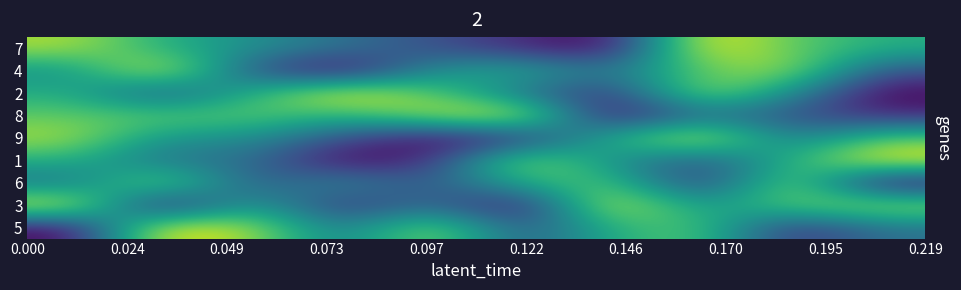

Reading left to right, extract all data points from this chart.

7: 8	6	5	4	3	2	1	9	7	6
4: 5	9	3	1	5	6	4	7	8	3
2: 6	3	6	9	7	4	2	8	5	1
8: 7	7	7	6	8	9	1	4	3	2
9: 8	5	5	3	1	2	6	9	4	7
1: 6	4	4	1	2	8	5	3	6	9
6: 4	8	3	5	3	6	7	2	8	1
3: 9	1	6	2	4	1	9	5	7	8
5: 1	9	8	4	8	3	6	7	2	4